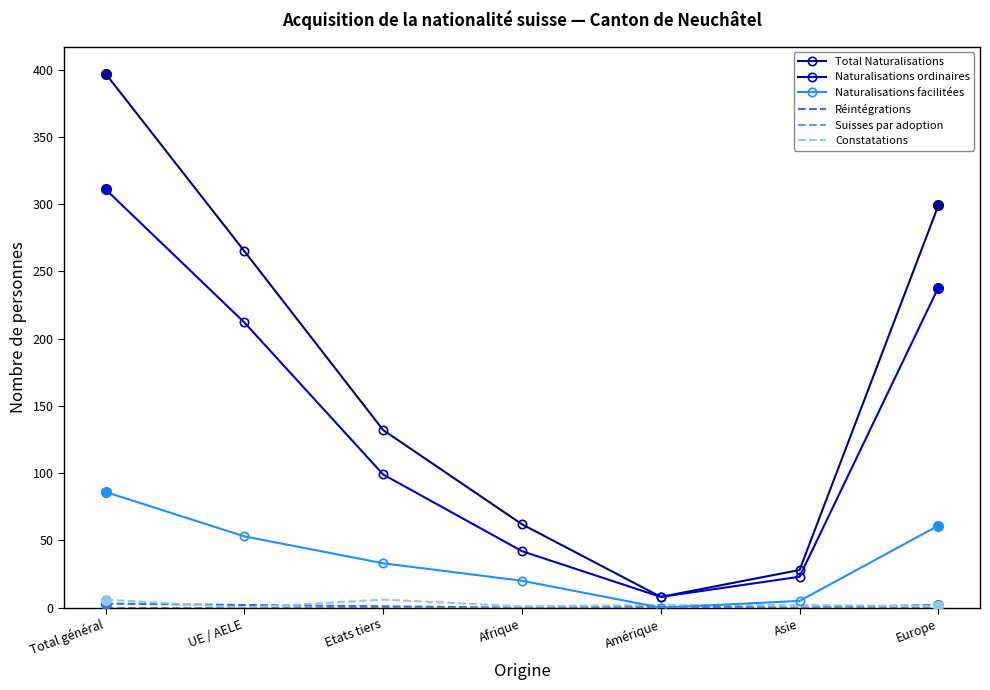

The value of Total Naturalisations at UE / AELE is 265. True or false?

True